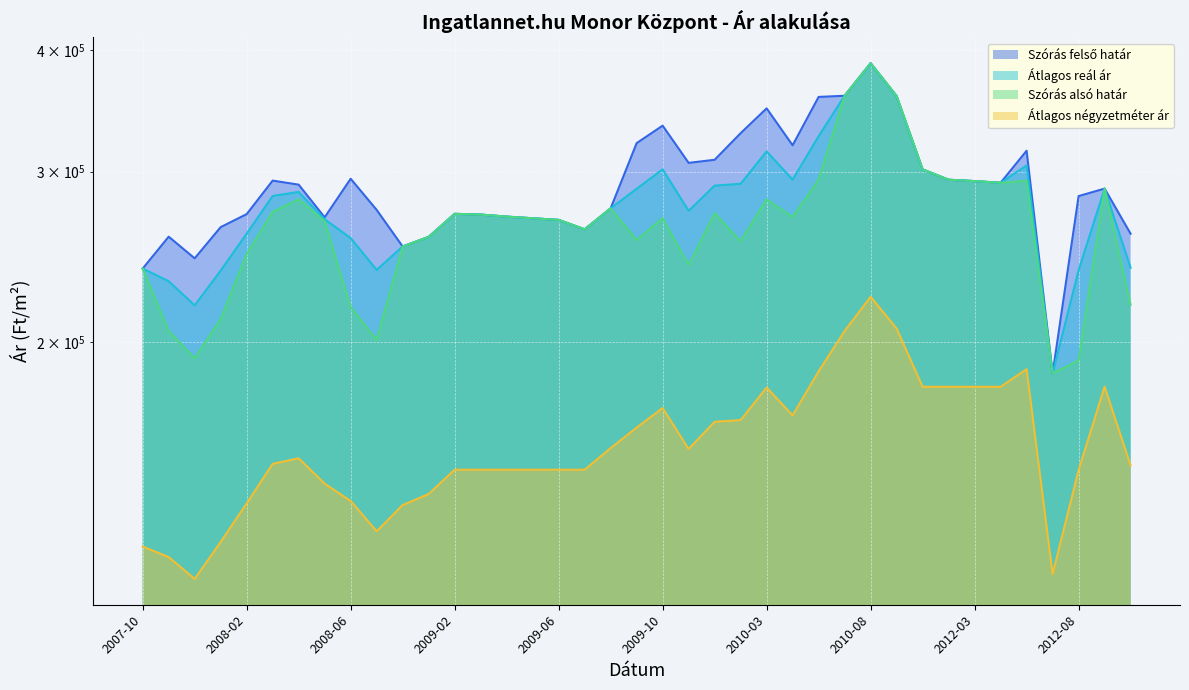

At which category is the sum across all series the highest?

2010-08